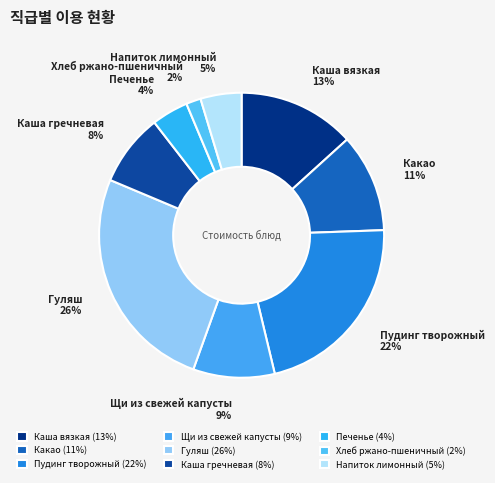

To the nearest percent, what is the difference between the Каша гречневая and Каша вязкая slice percentages?

5%